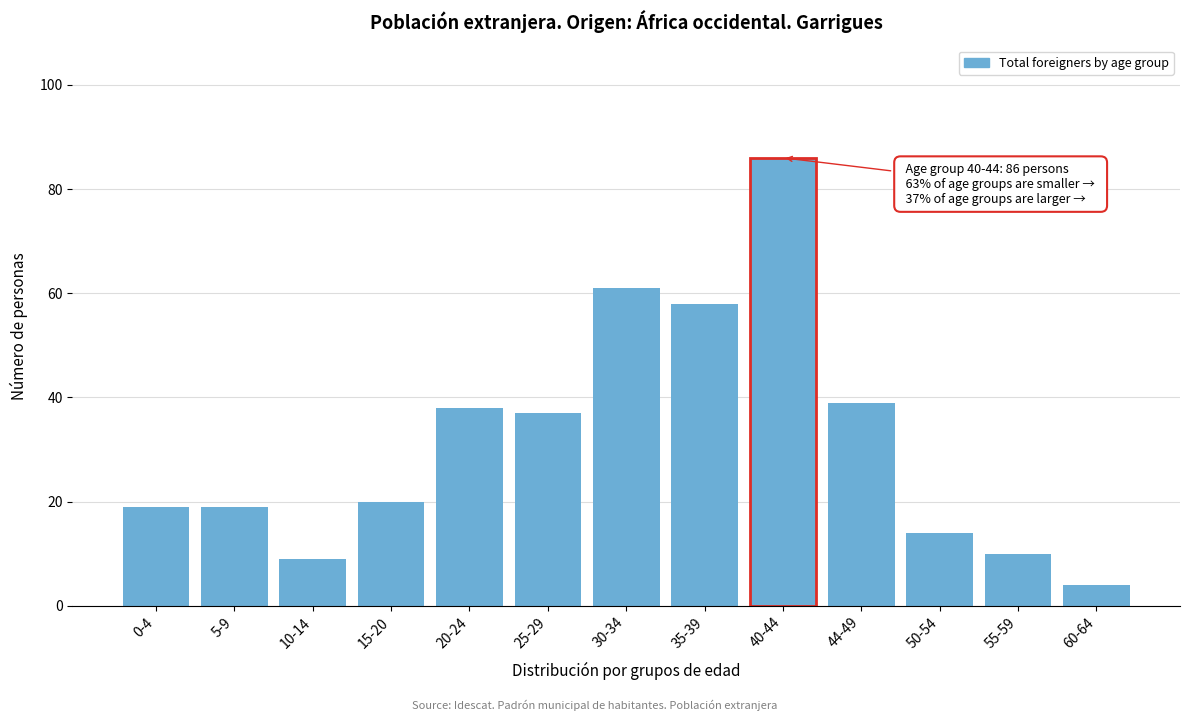

Reading right to left, extract all data points from this chart.

60-64=4	55-59=10	50-54=14	44-49=39	40-44=86	35-39=58	30-34=61	25-29=37	20-24=38	15-20=20	10-14=9	5-9=19	0-4=19